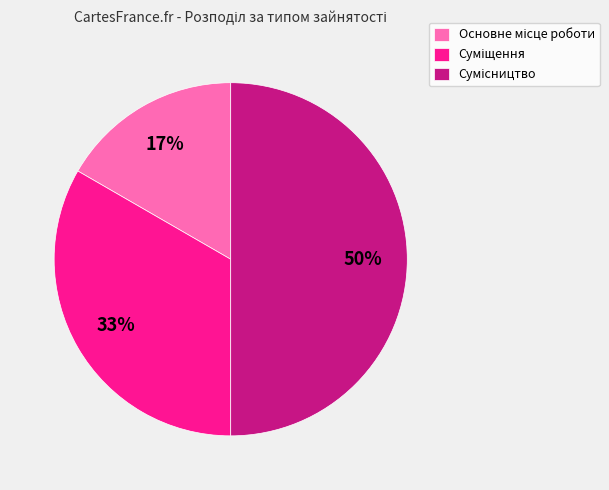

To the nearest percent, what is the difference between the largest and smallest slice percentages?

33%